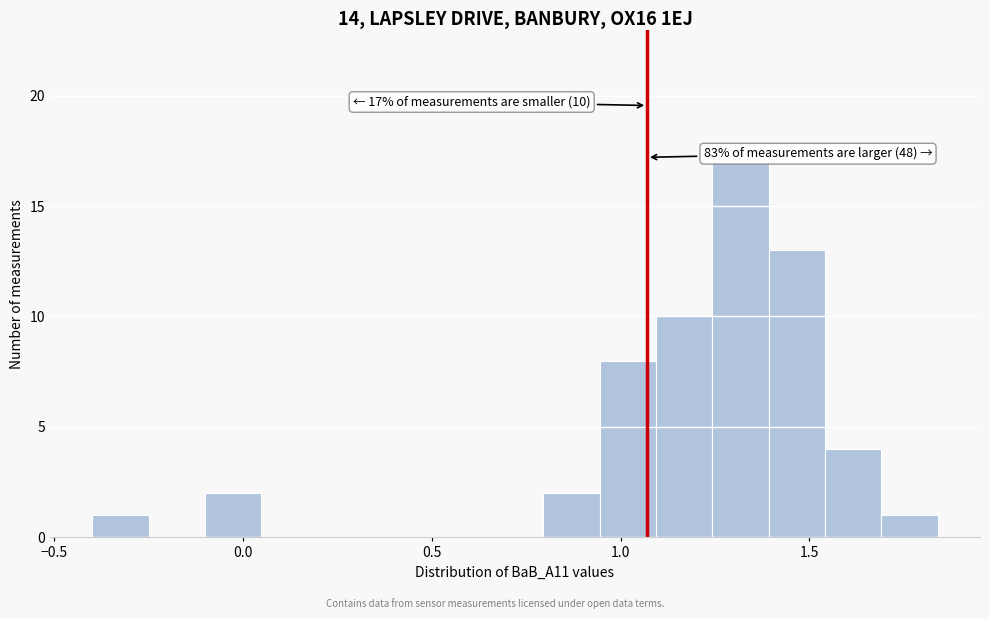

Read against the x-axis, roughly where is the centre of the tallest bar?

1.30